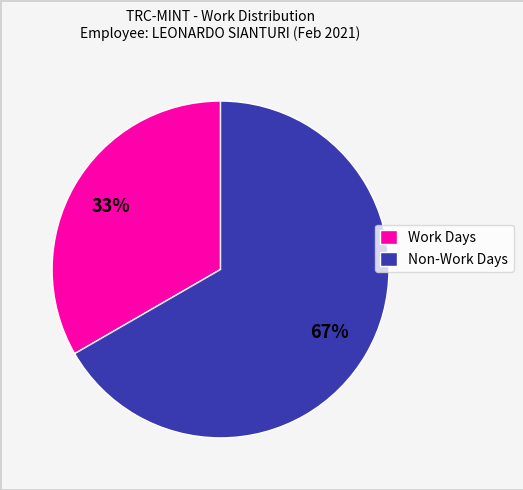

How many slices are in this pie chart?

2